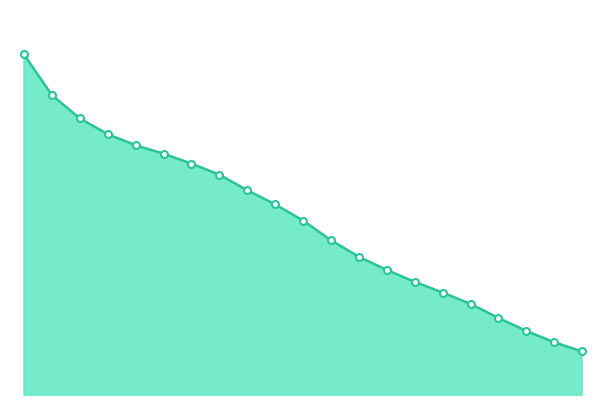

True or false: the data has more than 2 interior local peaks.

False